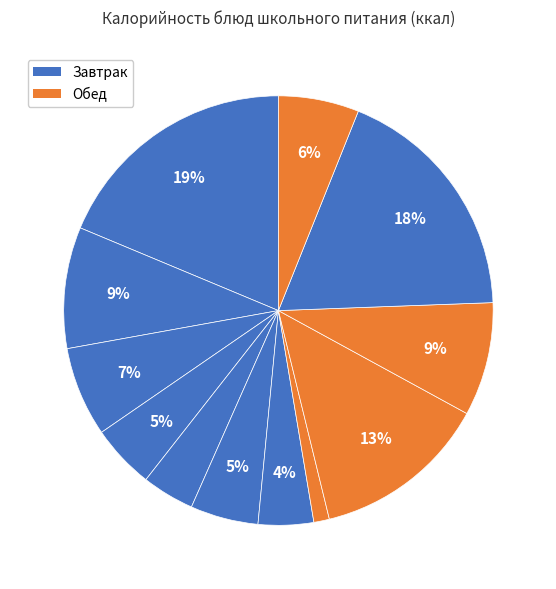

How many segments does this pie chart have?

12